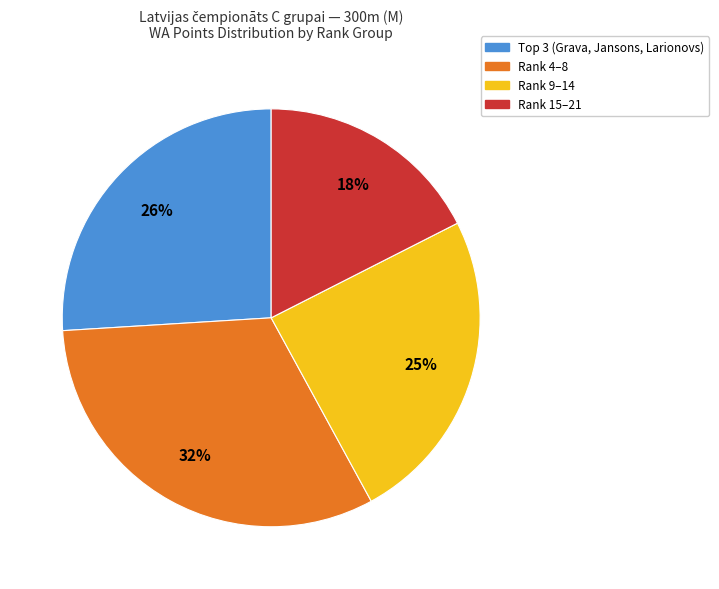

Is there a majority slice in this chart?

No